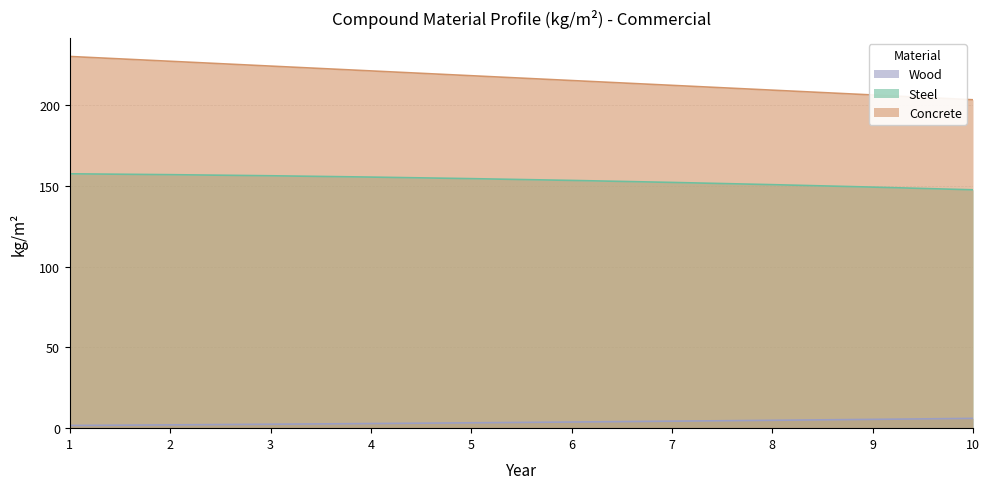

How many values in the Wood series exceed 3?

6